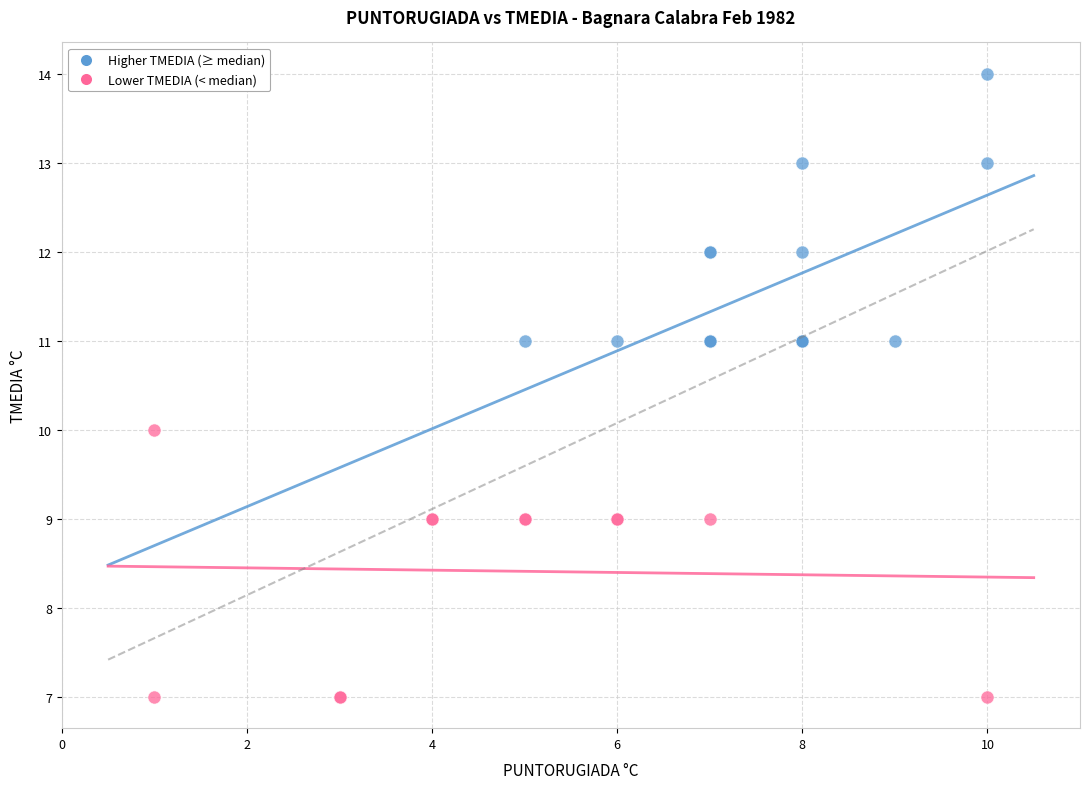

What are all the series names shown in the legend?

Higher TMEDIA (≥ median), Lower TMEDIA (< median)